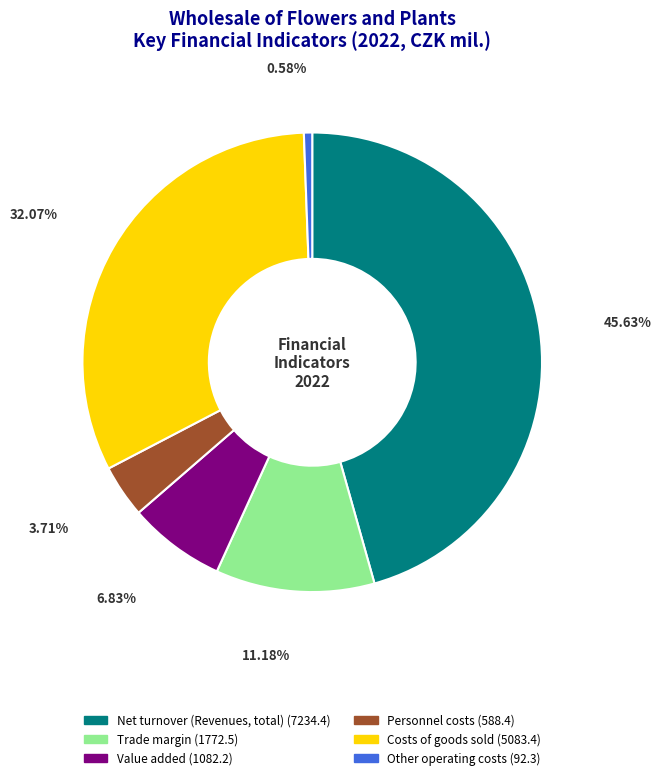

Does Personnel costs account for over 50% of the chart?

No